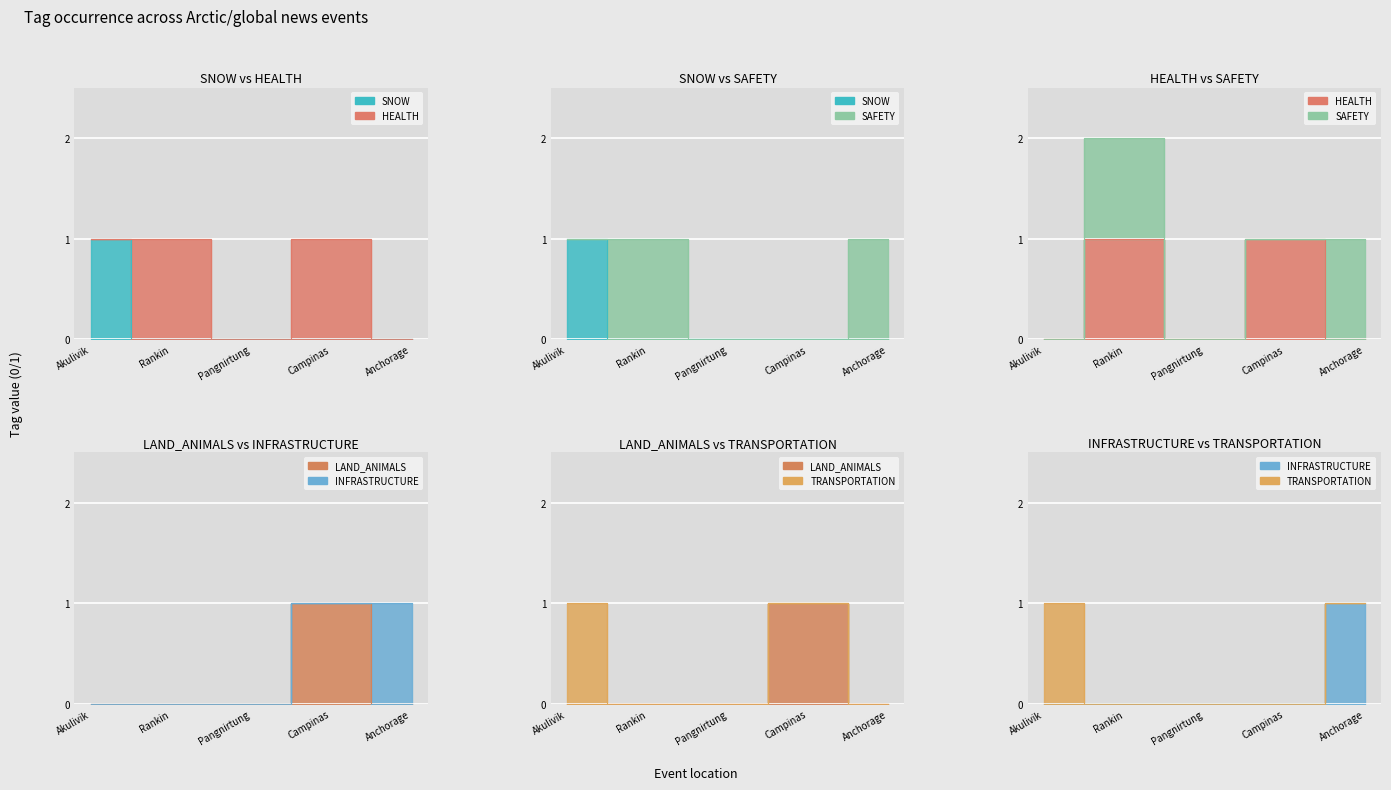

What is the sum of the INFRASTRUCTURE values at Pangnirtung and Anchorage?

1